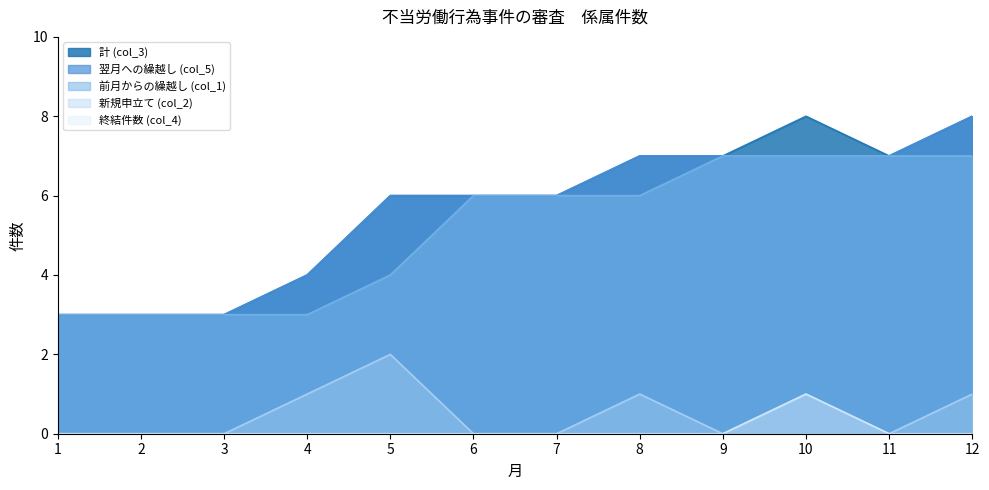

True or false: 新規申立て (col_2) and 終結件数 (col_4) cross at least once.

False